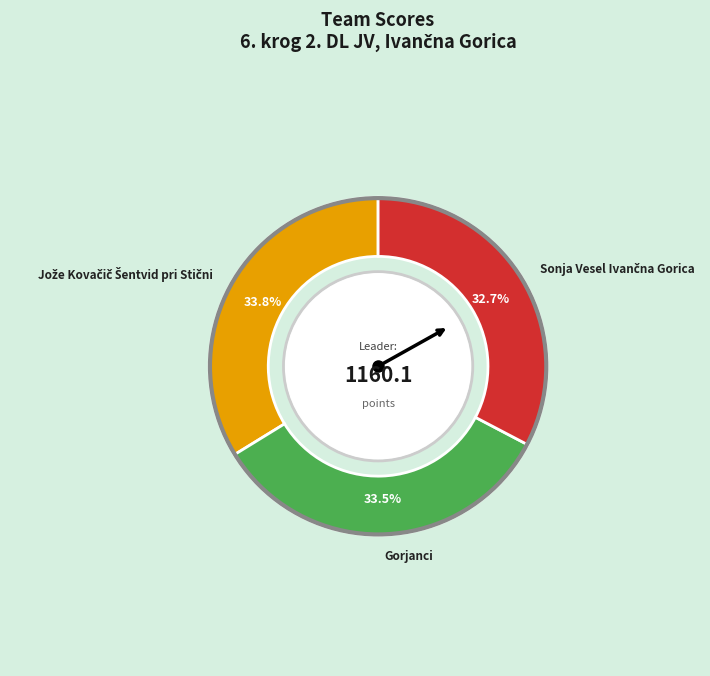

Does any single category account for the majority?

No